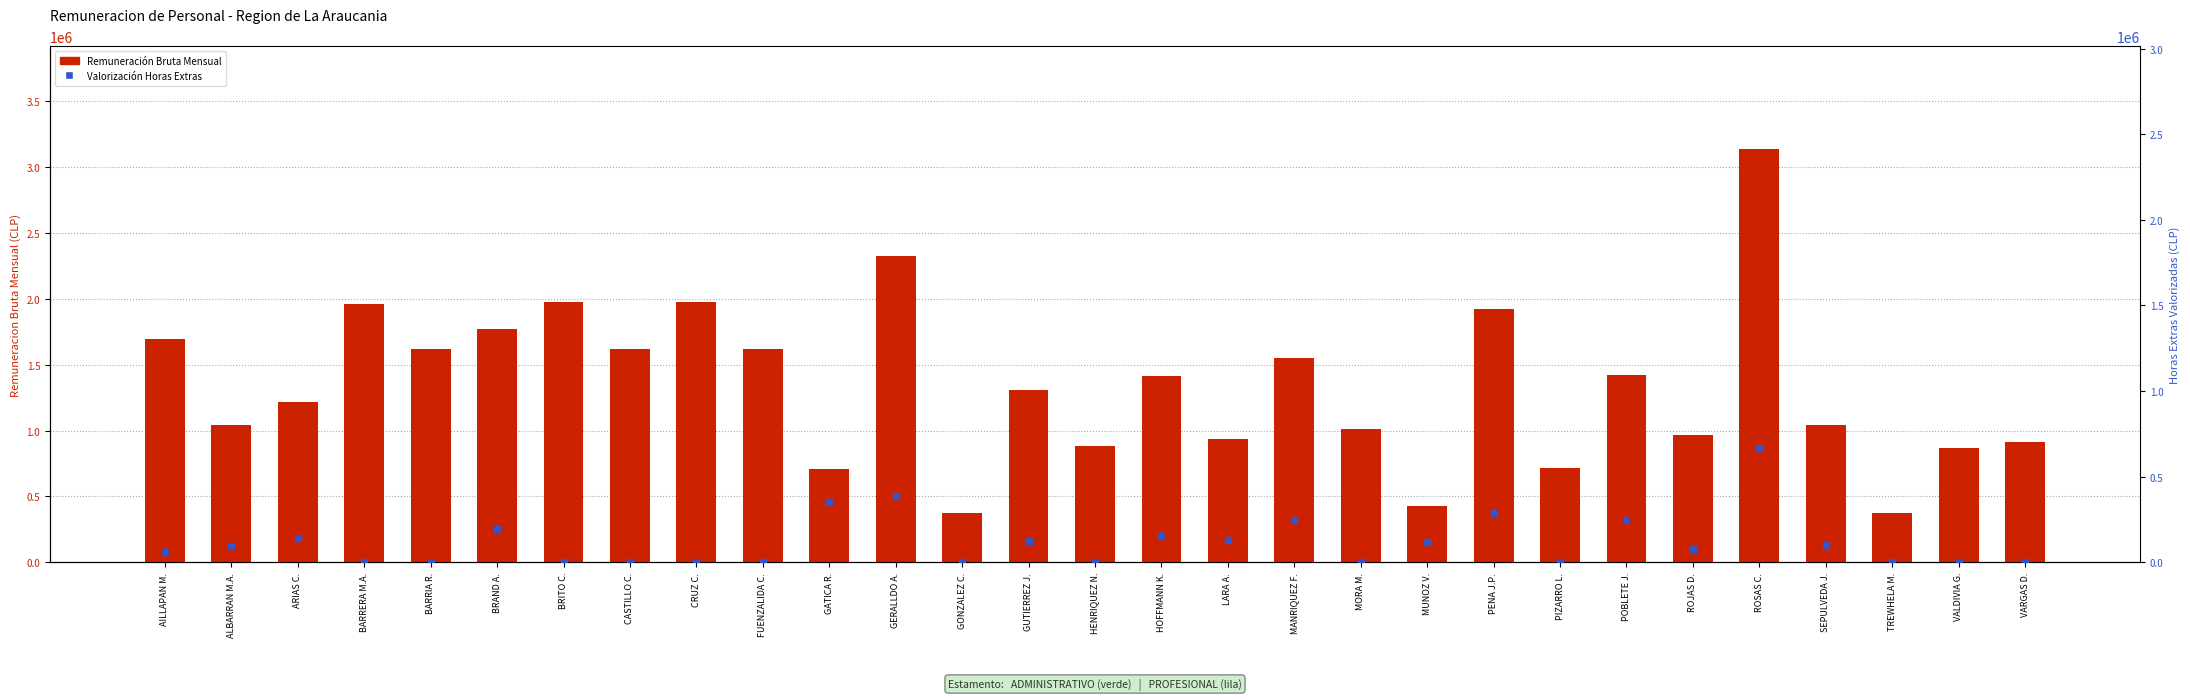

Which series reaches the maximum Y coordinate?

Remuneración Bruta Mensual